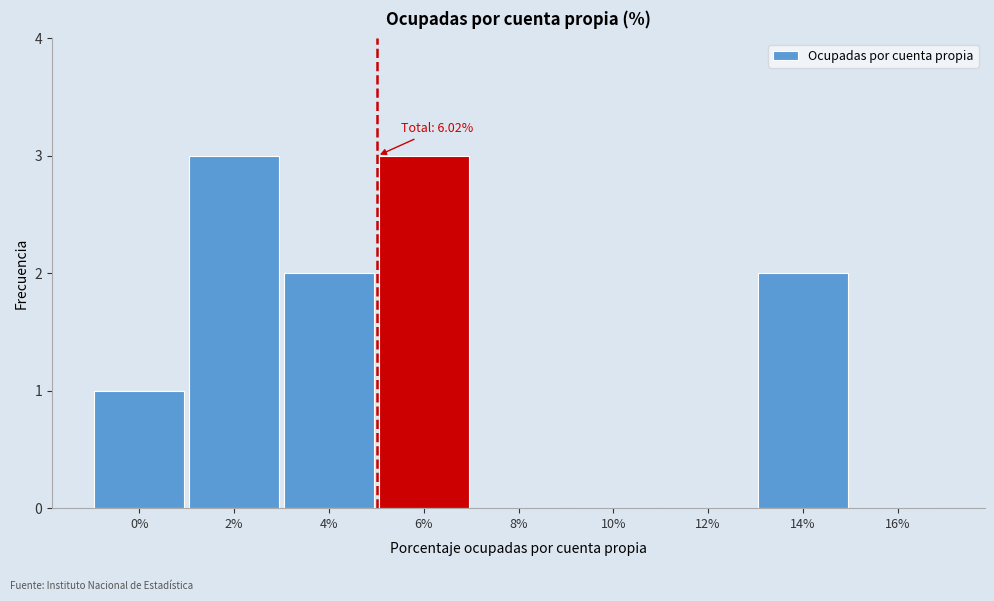

Reading left to right, list all the values displayed in this chart.

0%=1	2%=3	4%=2	6%=3	8%=0	10%=0	12%=0	14%=2	16%=0